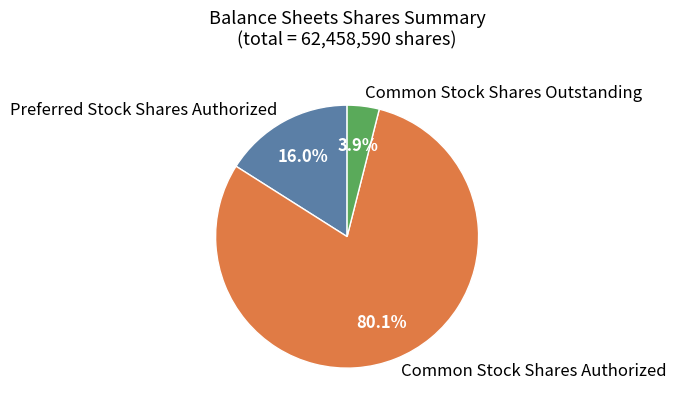

What percentage is the Common Stock Shares Authorized slice, to the nearest percent?

80%